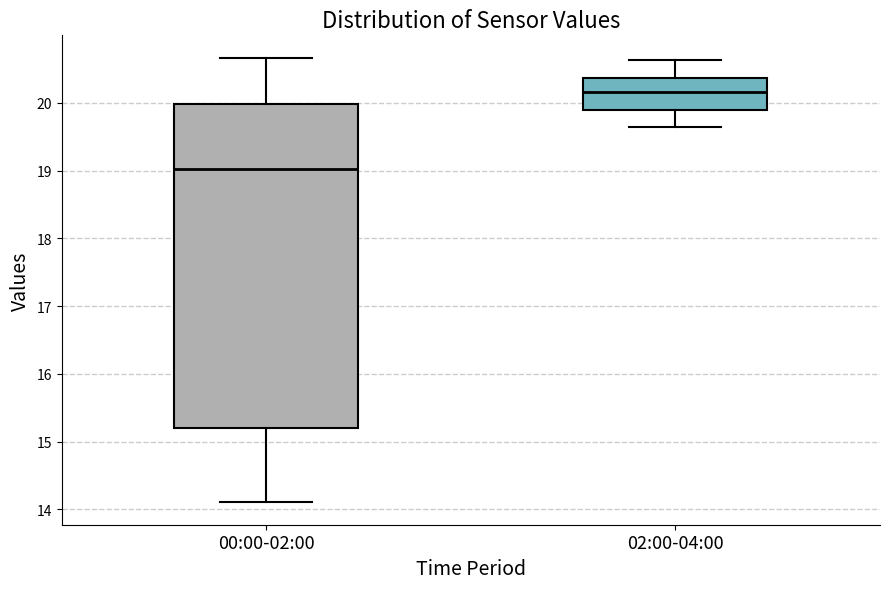

Reading left to right, read every box against the y-axis: the position of its median line, the range the box covers, and the ends of its whiskers. The values are not printed on the chart, so give them approximately, as read against the axis.

00:00-02:00: median 19.0, box 15.2 to 20.0, whiskers 14.1 to 20.7
02:00-04:00: median 20.2, box 19.9 to 20.4, whiskers 19.7 to 20.6